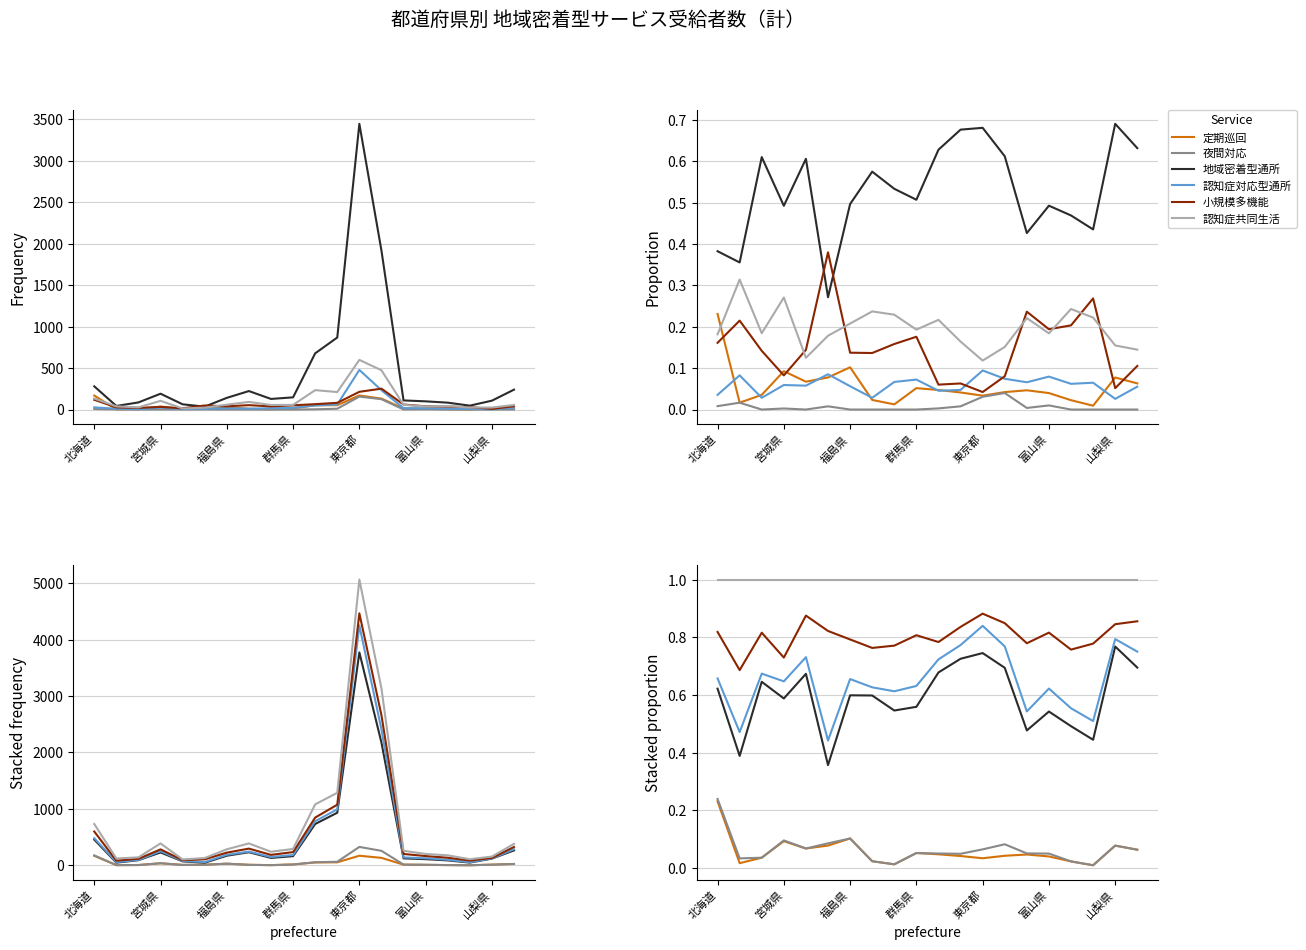

What is the average value of the 夜間対応 series?

0.1